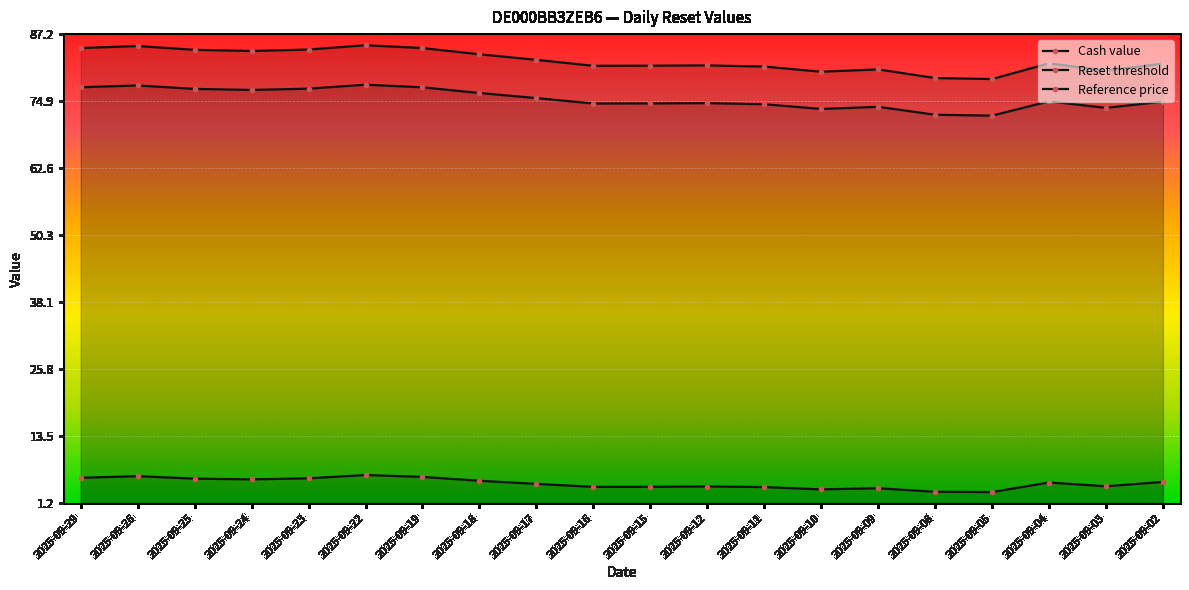

Rank the series at 2025-09-09 from lowest to highest value.

Cash value, Reset threshold, Reference price